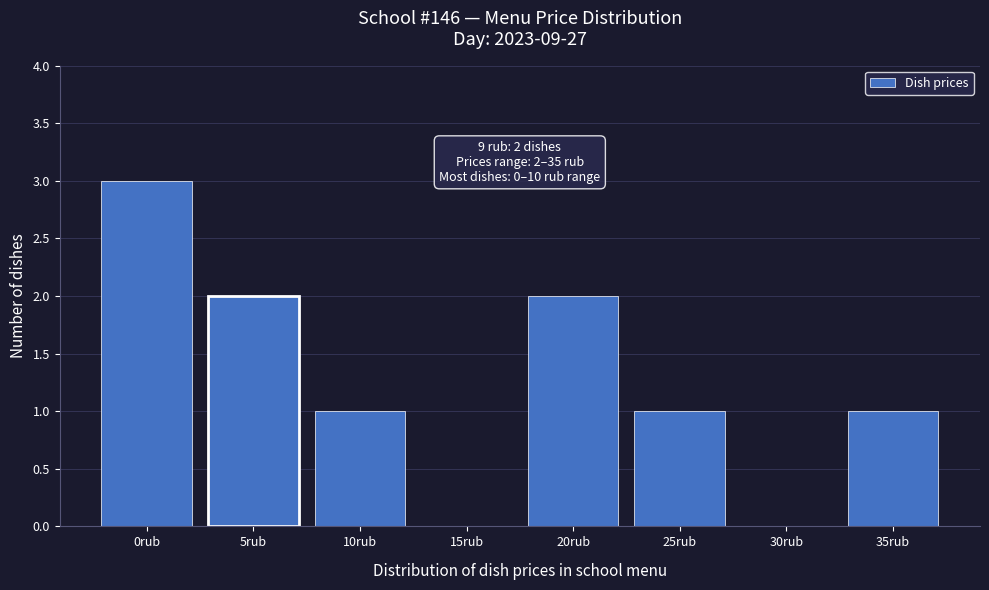

Reading left to right, list all the values displayed in this chart.

0rub=3	5rub=2	10rub=1	15rub=0	20rub=2	25rub=1	30rub=0	35rub=1